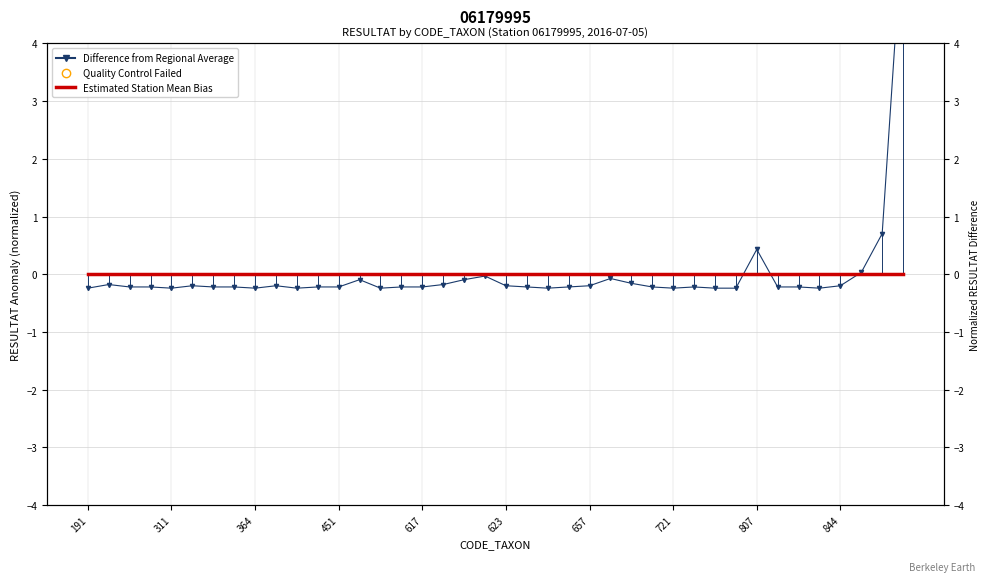

Which series has the largest total across all categories?

Difference from Regional Average